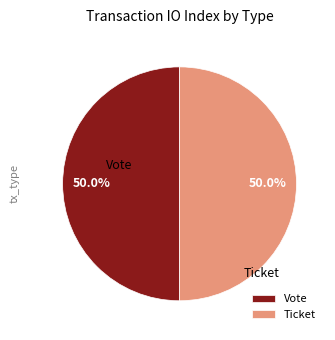

Which slice is the largest?

Vote